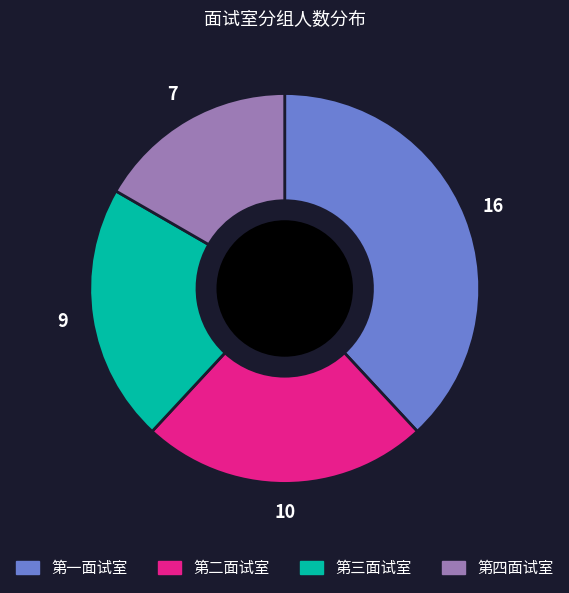

Which category has the biggest portion of the pie?

第一面试室